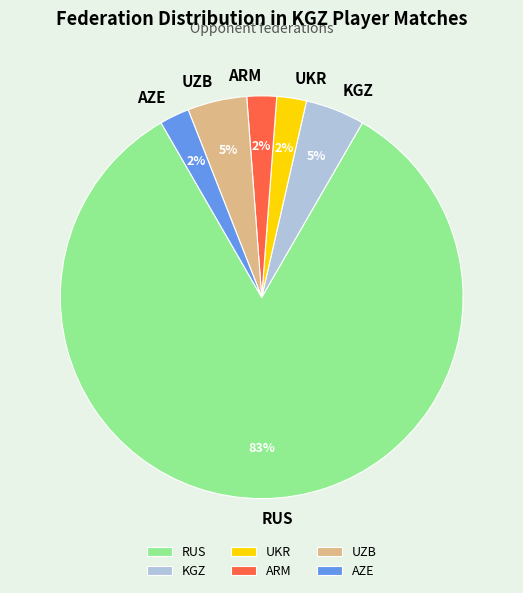

True or false: ARM accounts for 2% of the total.

True